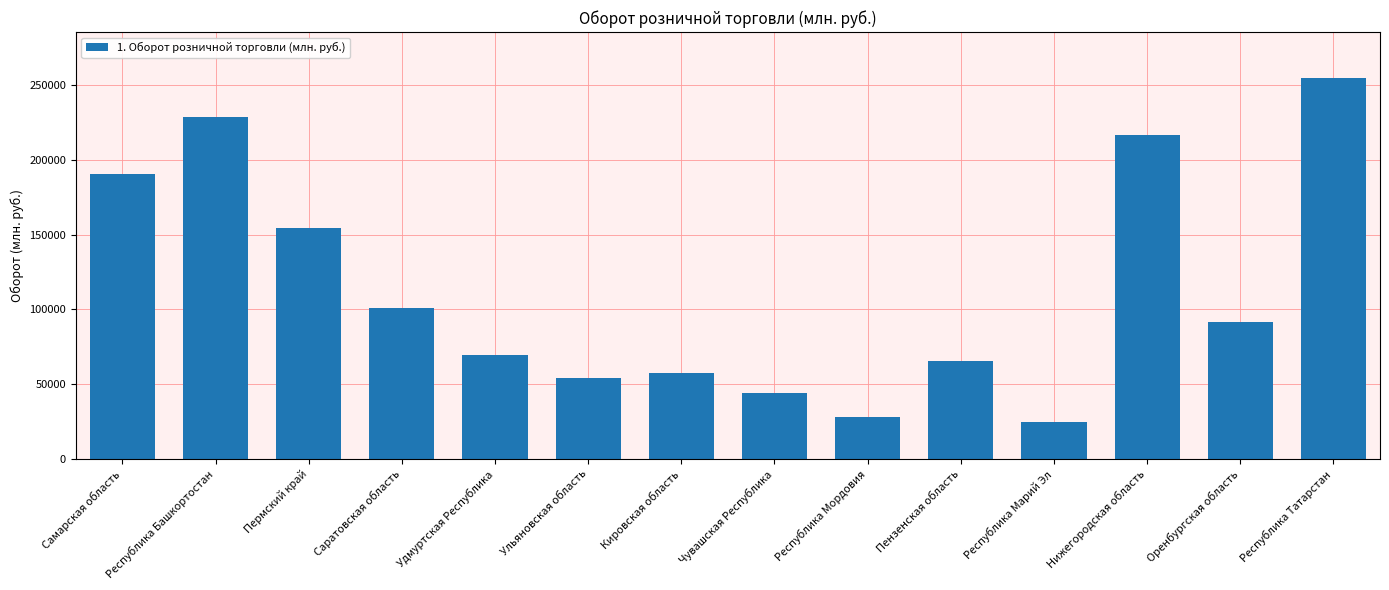

Rank the categories by value from highest to lowest.

Республика Татарстан, Республика Башкортостан, Нижегородская область, Самарская область, Пермский край, Саратовская область, Оренбургская область, Удмуртская Республика, Пензенская область, Кировская область, Ульяновская область, Чувашская Республика, Республика Мордовия, Республика Марий Эл